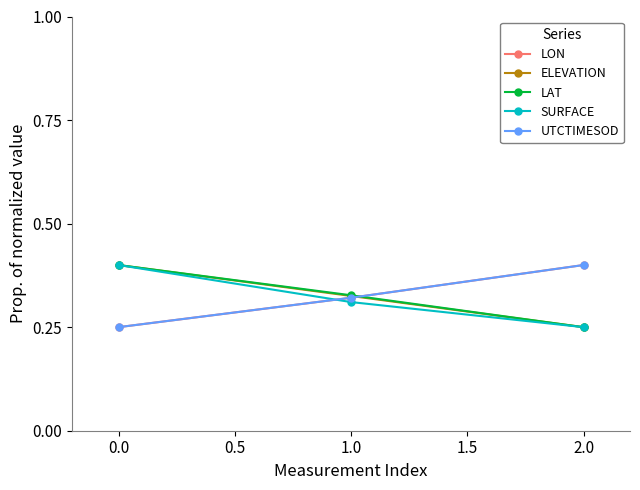

At which label is LAT closest to 0?

2.0